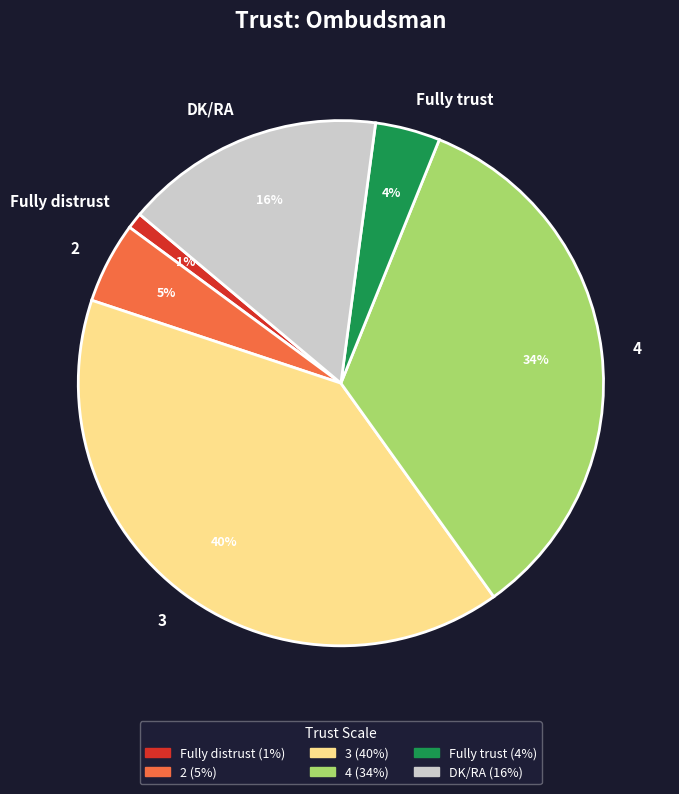

Is the sum of Fully distrust and 4 greater than half?

No